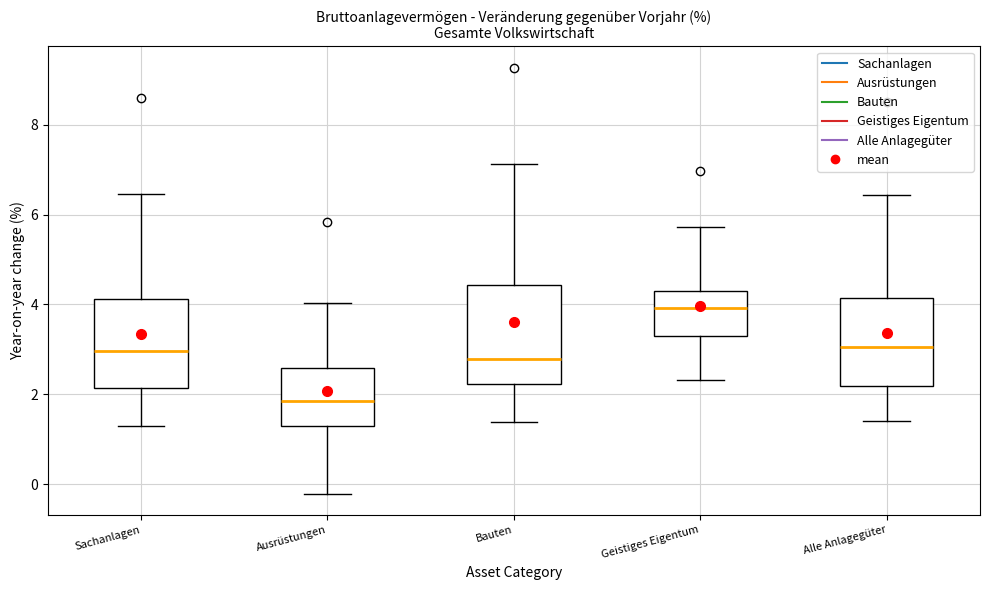

Reading left to right, transcribe this box plot: for each box, give where its median line is, the range the box spans, and where its two whiskers end, as read against the y-axis. The values are not printed on the chart, so give them approximately, as read against the axis.

Sachanlagen: median 3.0, box 2.2 to 4.2, whiskers 1.2 to 6.4
Ausrüstungen: median 1.8, box 1.2 to 2.6, whiskers -0.2 to 4.0
Bauten: median 2.8, box 2.2 to 4.4, whiskers 1.4 to 7.2
Geistiges Eigentum: median 4.0, box 3.2 to 4.2, whiskers 2.4 to 5.8
Alle Anlagegüter: median 3.0, box 2.2 to 4.2, whiskers 1.4 to 6.4